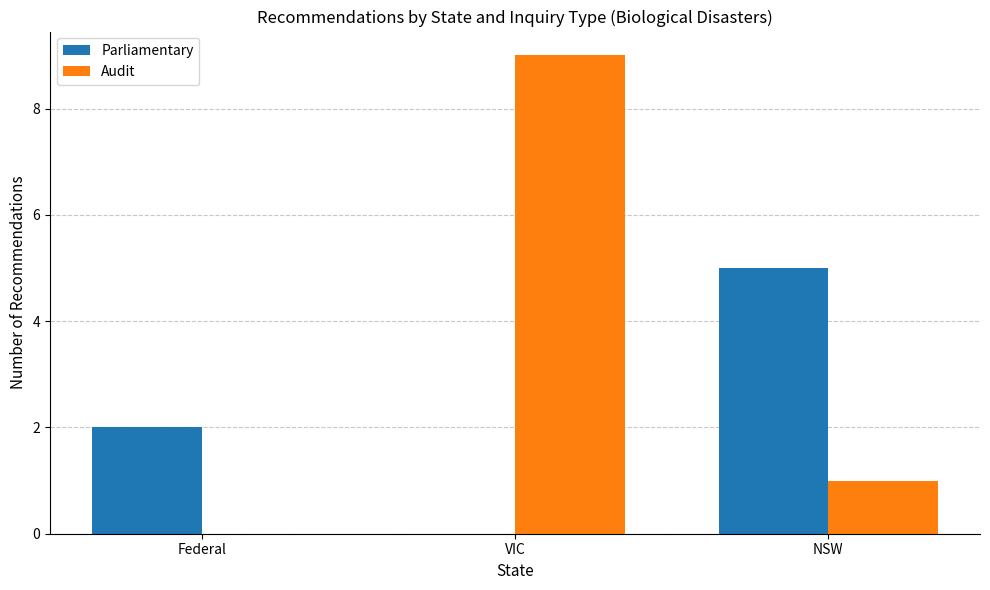

What is the maximum value shown in the chart?

9